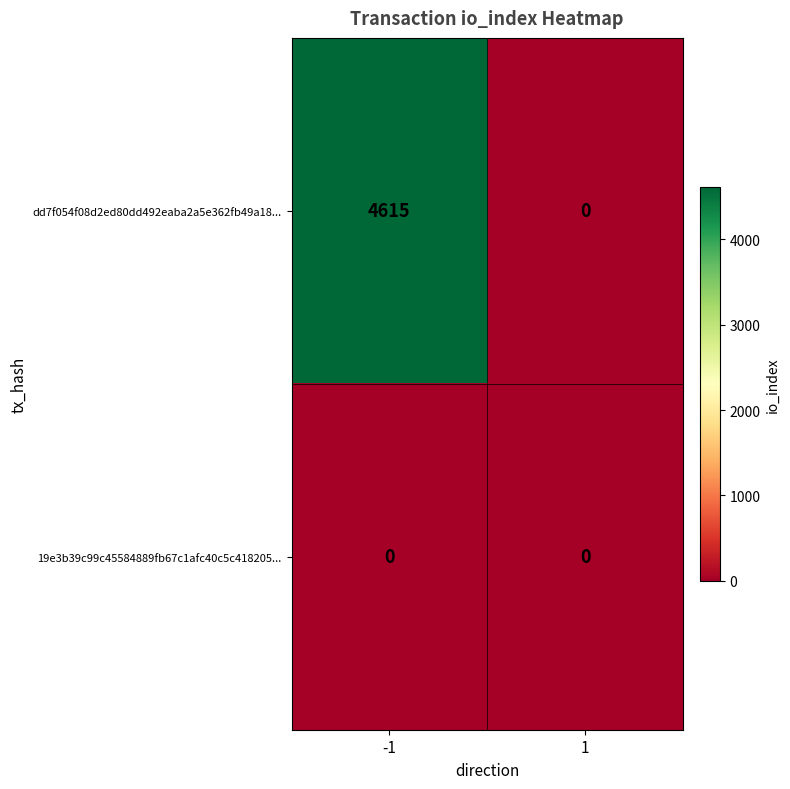

The value of dd7f054f08d2ed80dd492eaba2a5e362fb49a18... at -1 is 4615. True or false?

True